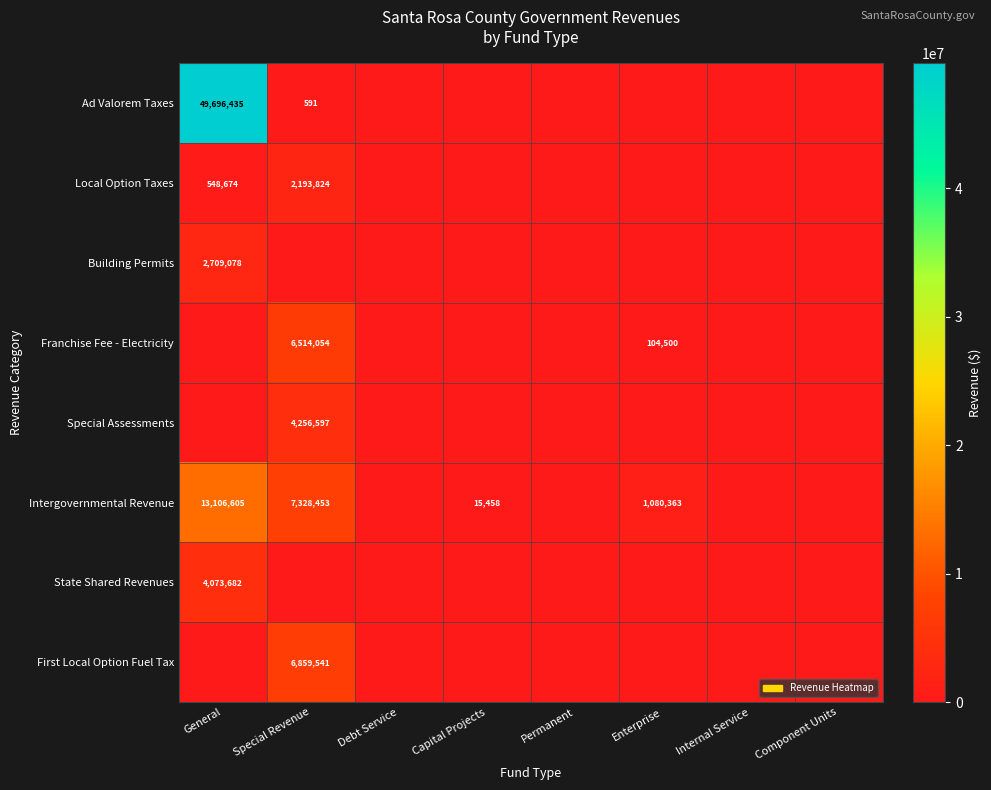

The value of Special Assessments at Special Revenue is 4256597. True or false?

True